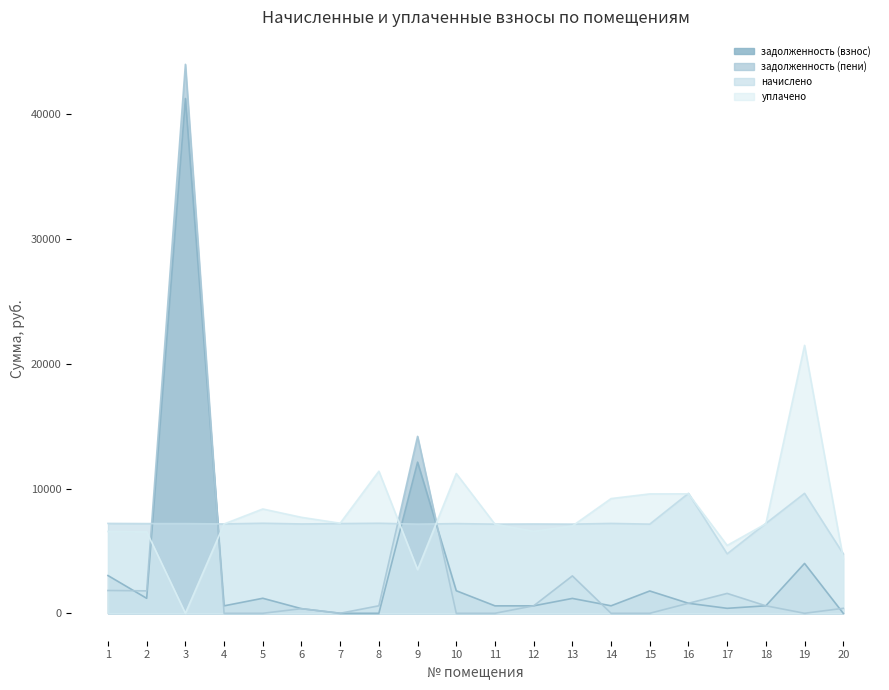

Between which two adjacent categories do задолженность (пени) and начислено first intersect?

2 and 3